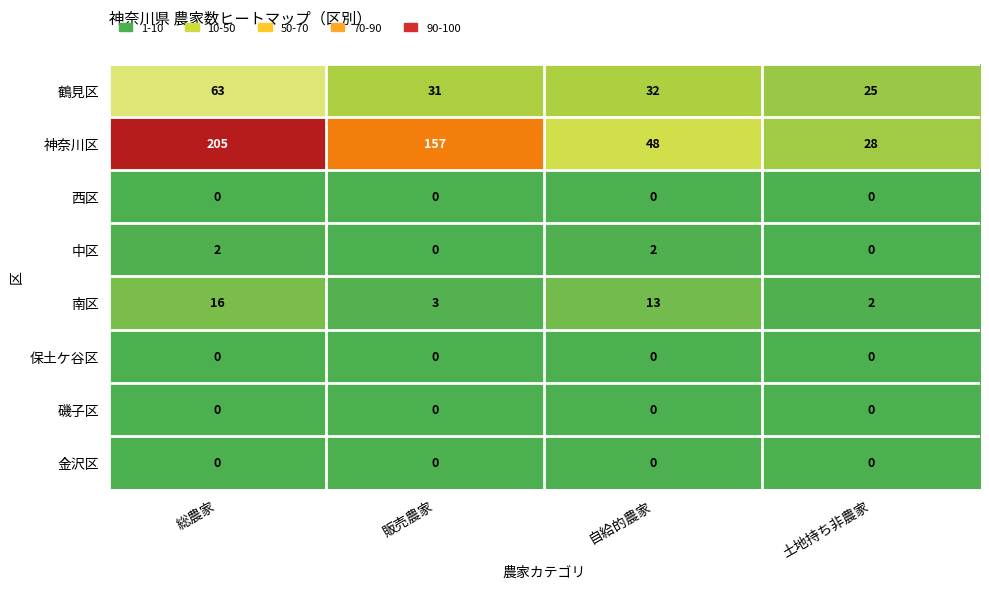

What is the sum of the 中区 values at 総農家 and 自給的農家?

4